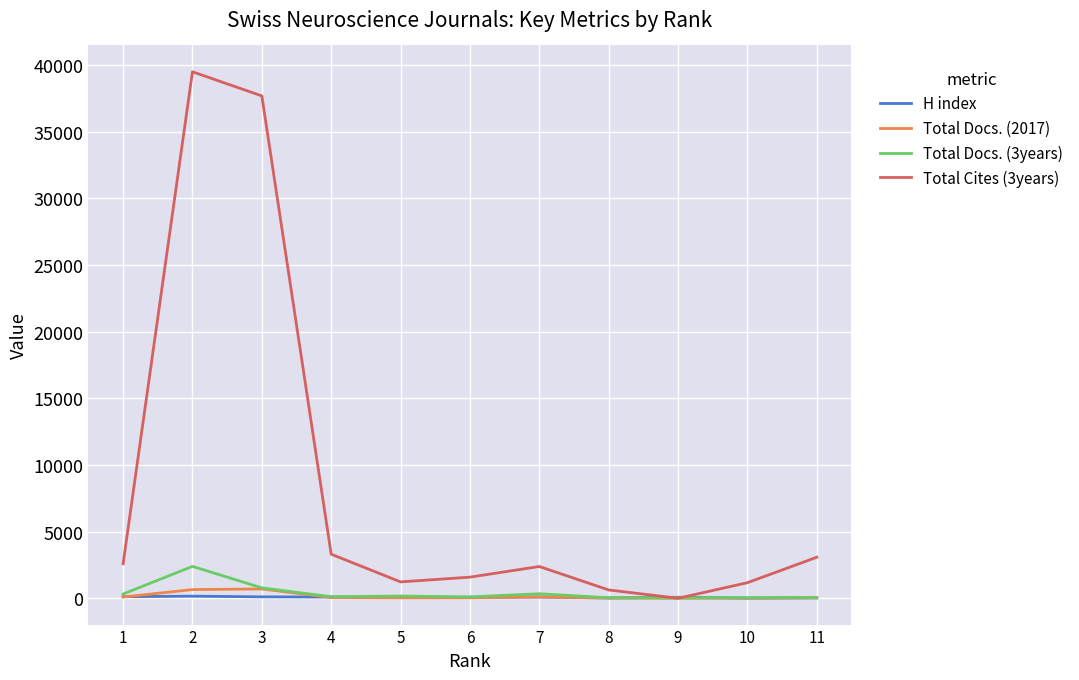

Which series has the largest total across all categories?

Total Cites (3years)